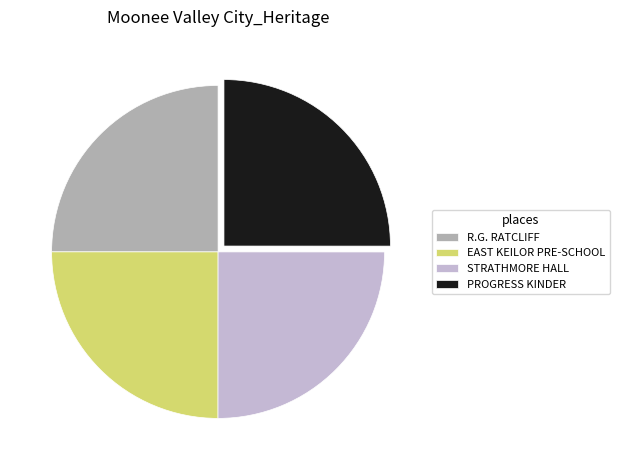

What is the ratio of the value at STRATHMORE HALL to the value at PROGRESS KINDER?

1.0